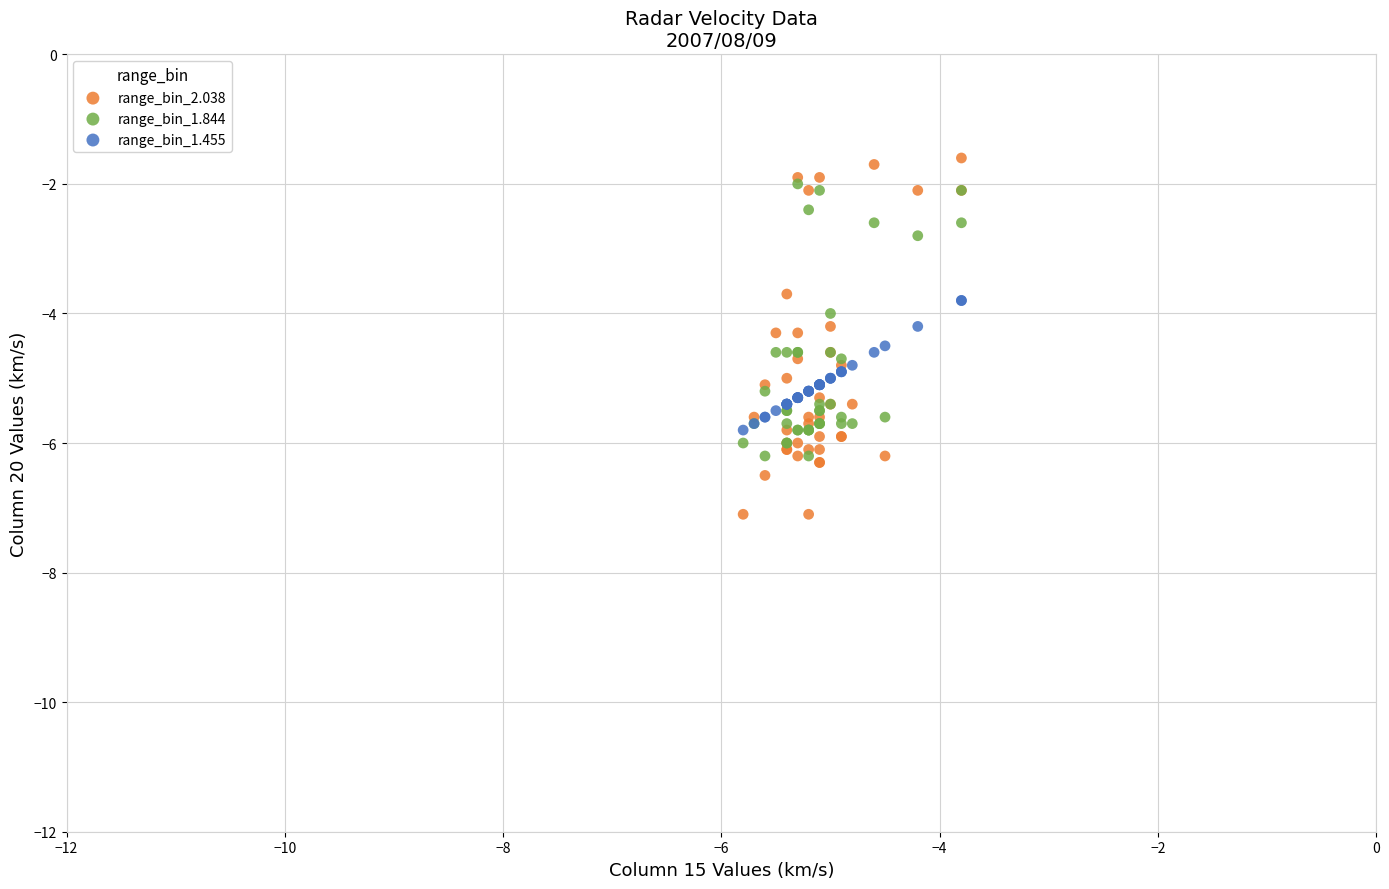

Which series reaches the maximum Y coordinate?

range_bin_2.038